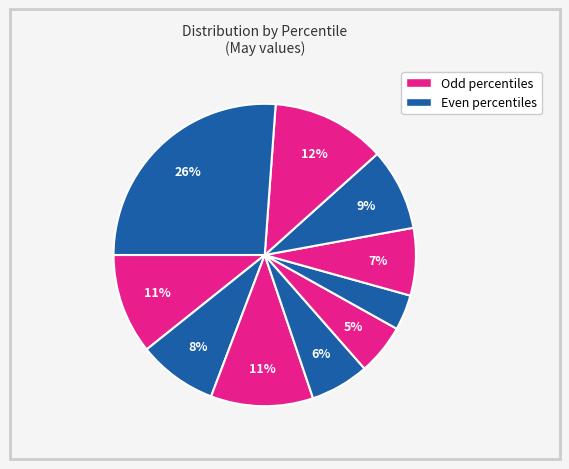

Count the number of slices in the pie.

10